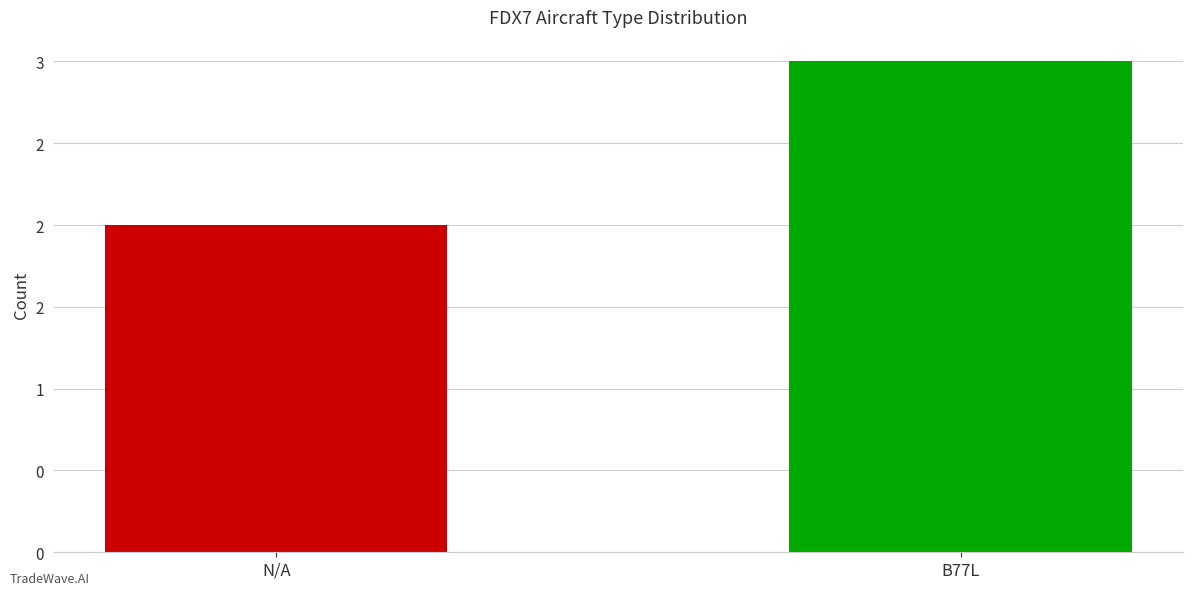

Reading left to right, what are all the values shown in this chart?

2	3